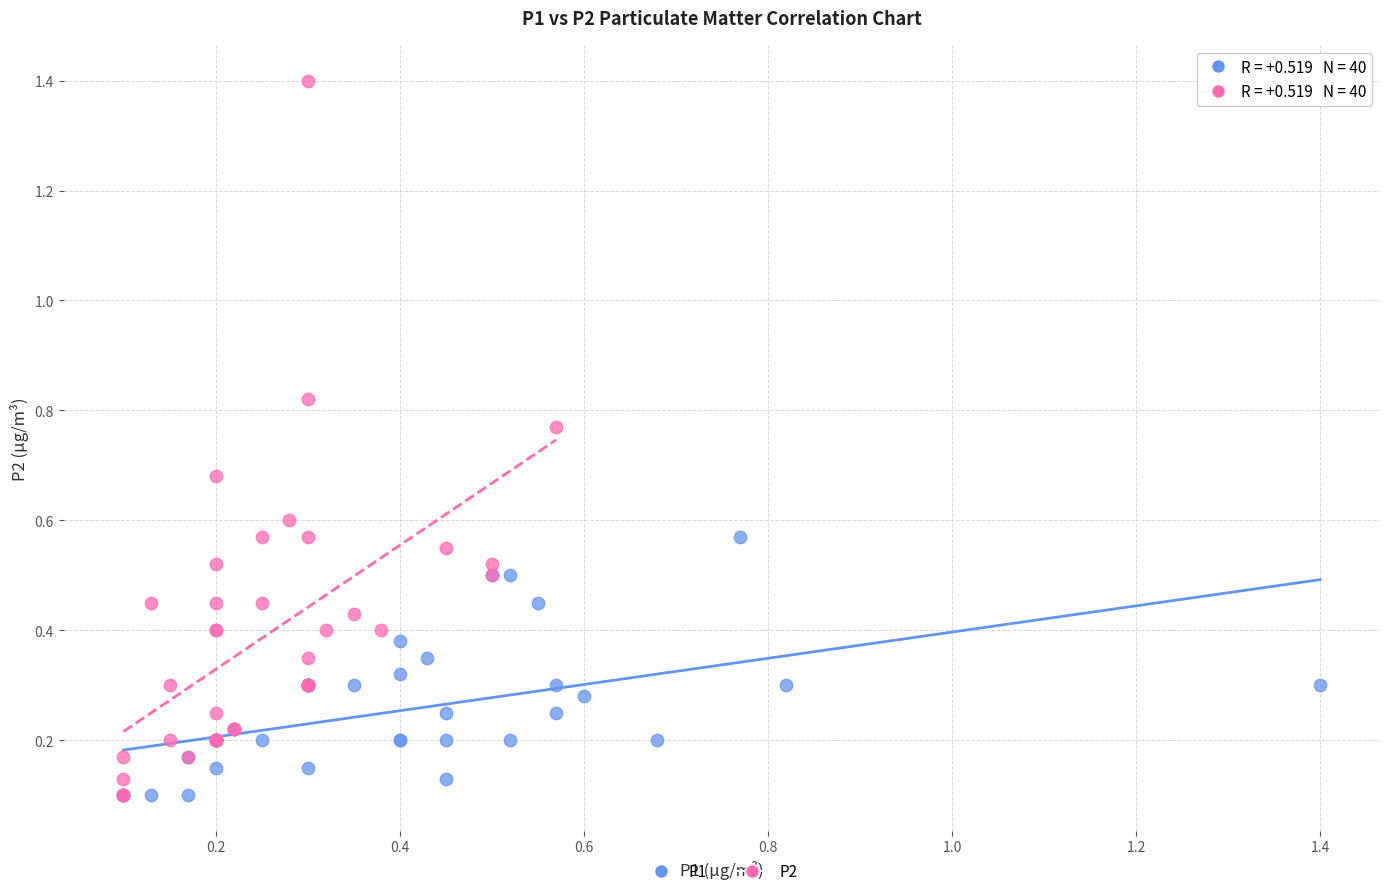

Which series contains the highest Y value?

P2